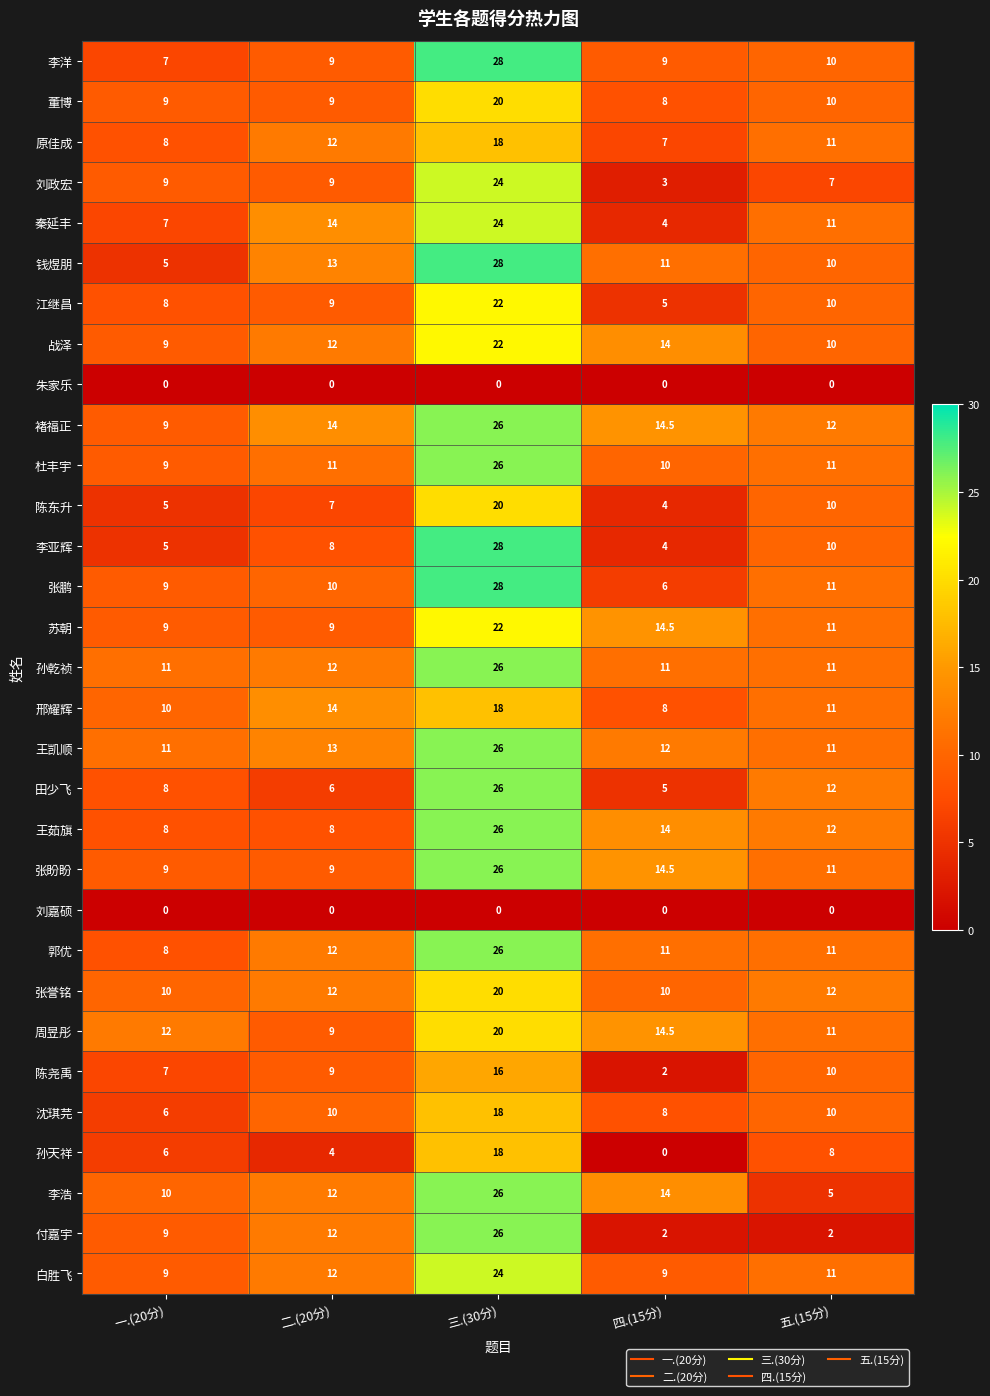

What is the difference between the maximum and second lowest values in the 田少飞 series?

20.0